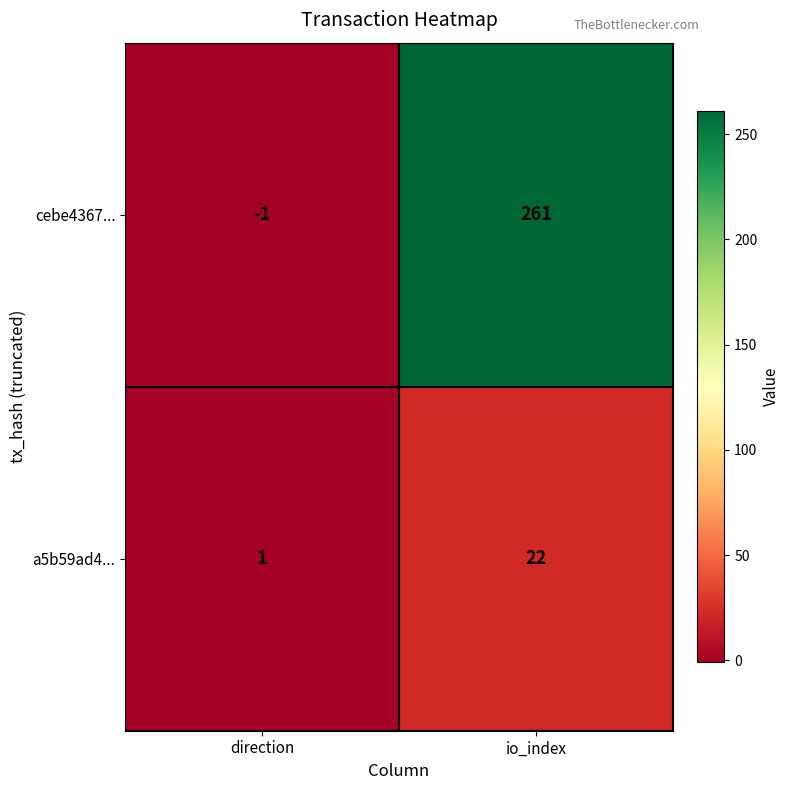

Rank the series by their maximum value, from highest to lowest.

cebe4367..., a5b59ad4...